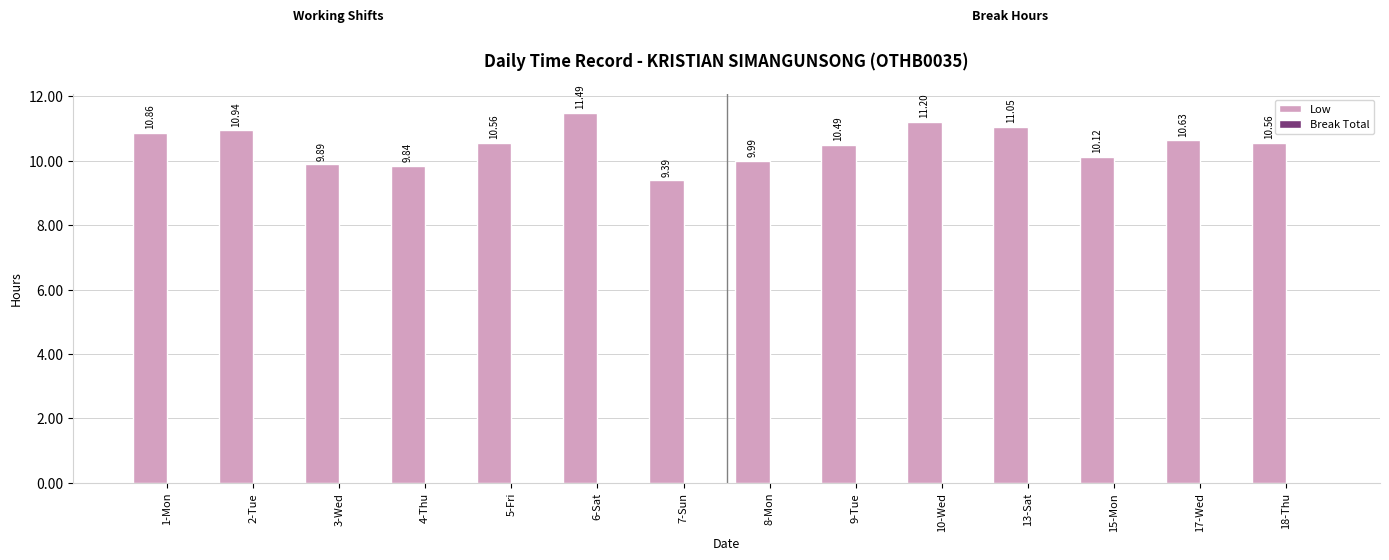

Which has a higher value, 8-Mon or 6-Sat?

6-Sat